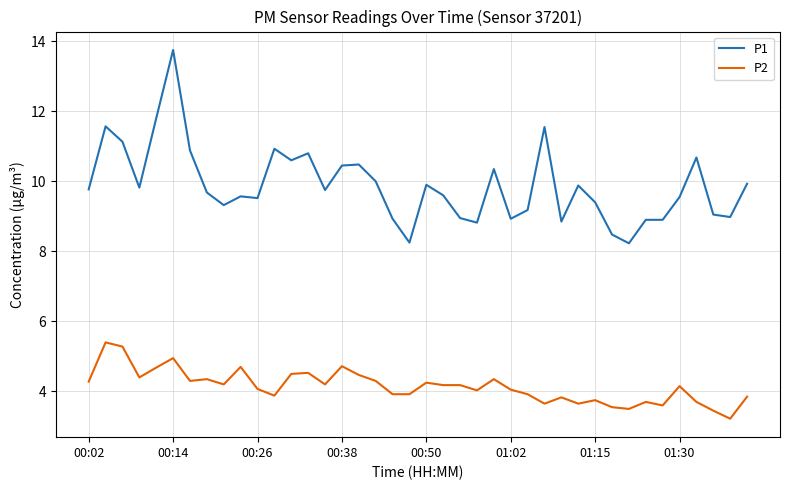

What is the difference between the maximum and minimum values in the P1 series?

5.5